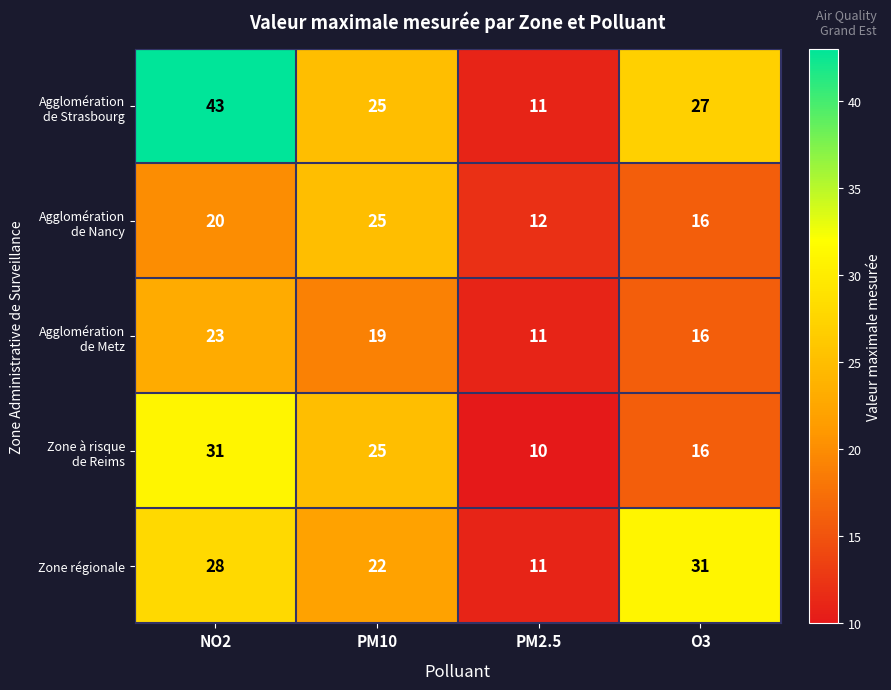

The value of Zone régionale at PM10 is 15. True or false?

False